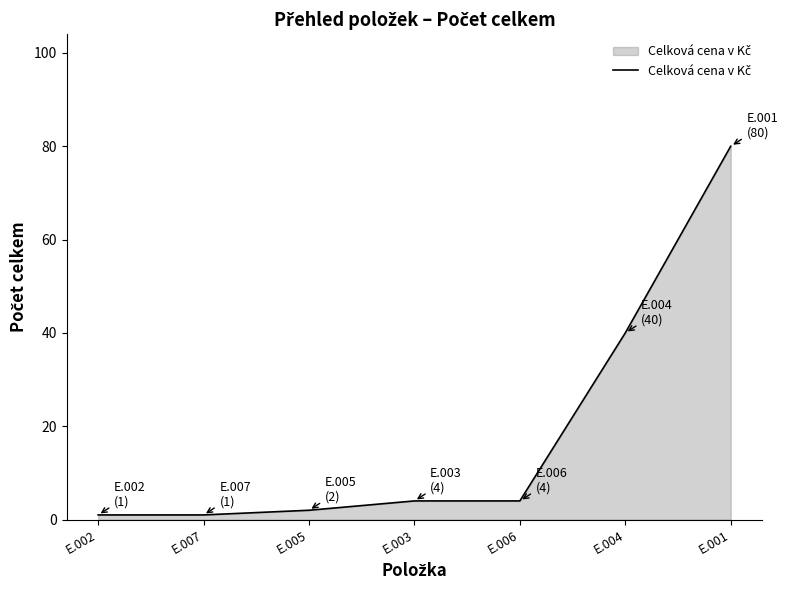

What is the change in value from E.004 to E.001?

+40